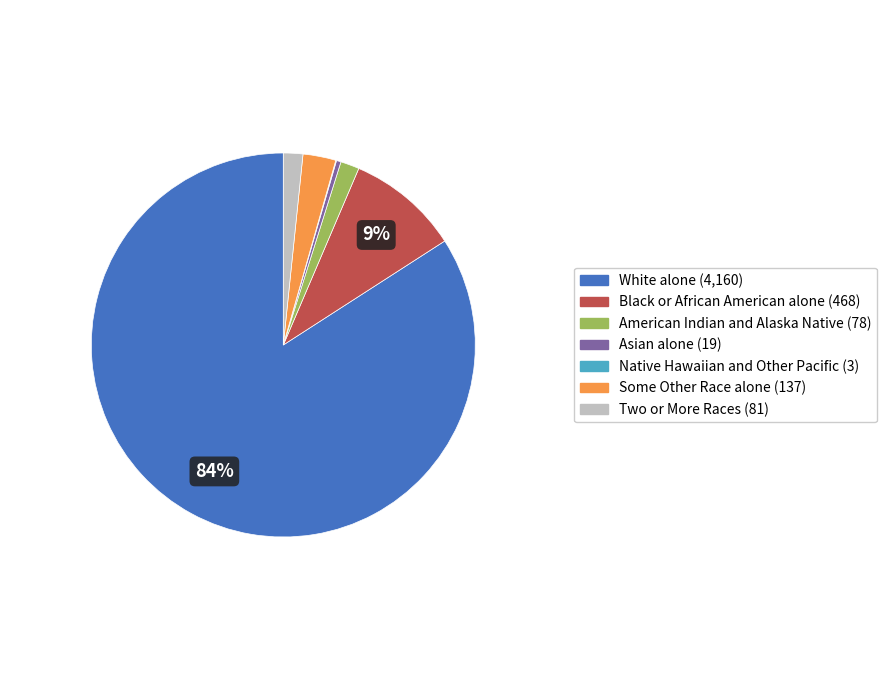

To the nearest percent, what is the difference between the largest and smallest slice percentages?

84%